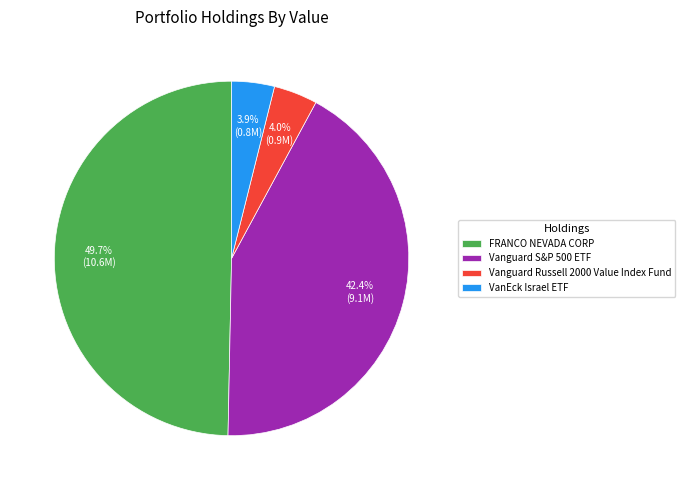

Which slice is the largest?

FRANCO NEVADA CORP